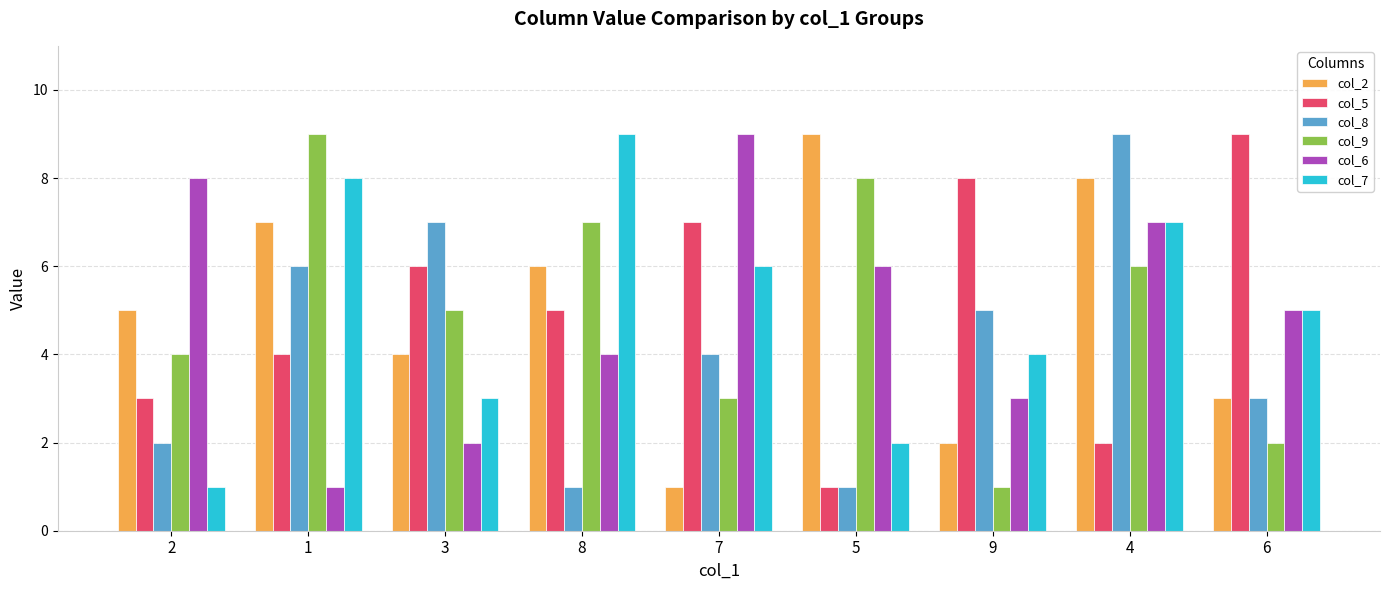

The value of col_6 at 2 is 8. True or false?

True